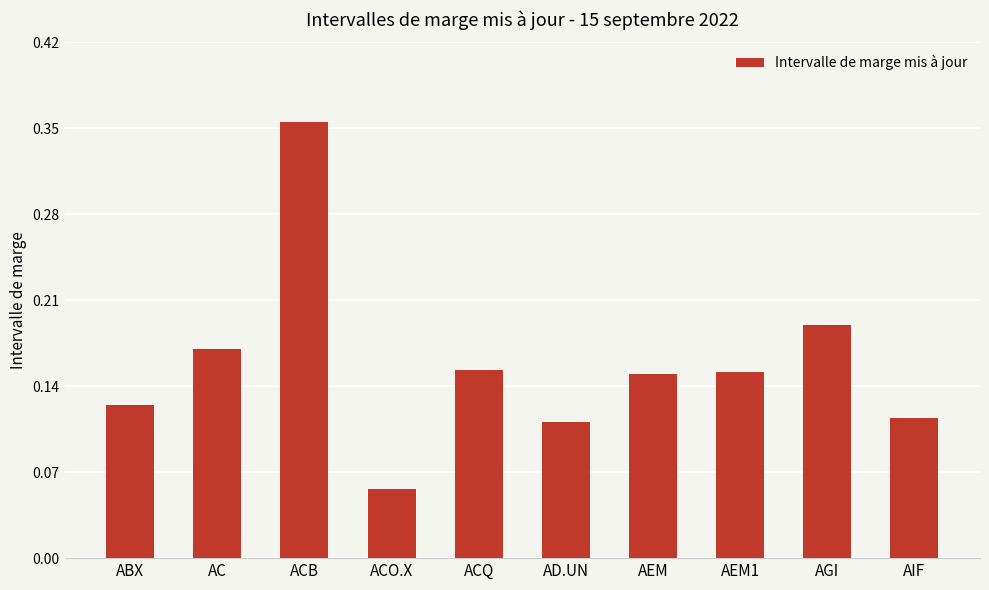

Count the number of data series in this chart.

1